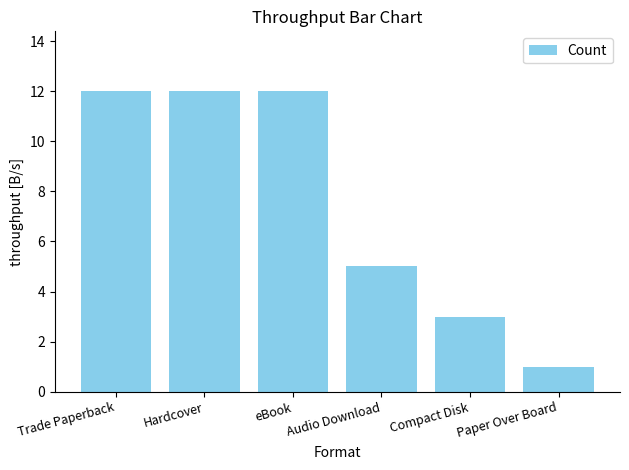

How many data points does each series have?

6